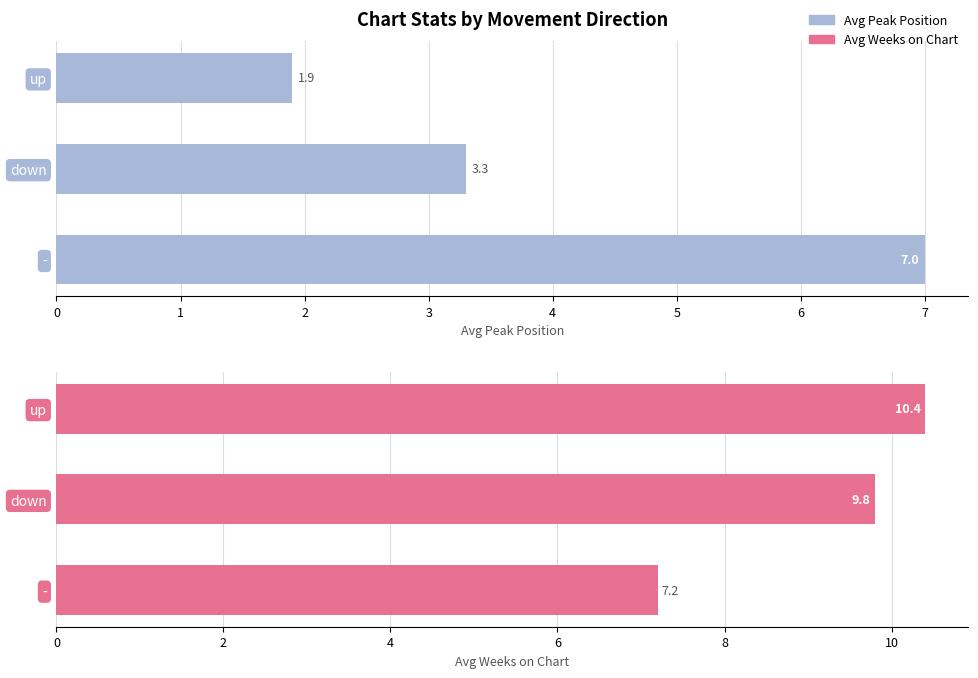

What is the sum of the Avg Weeks on Chart values at down and -?

17.0